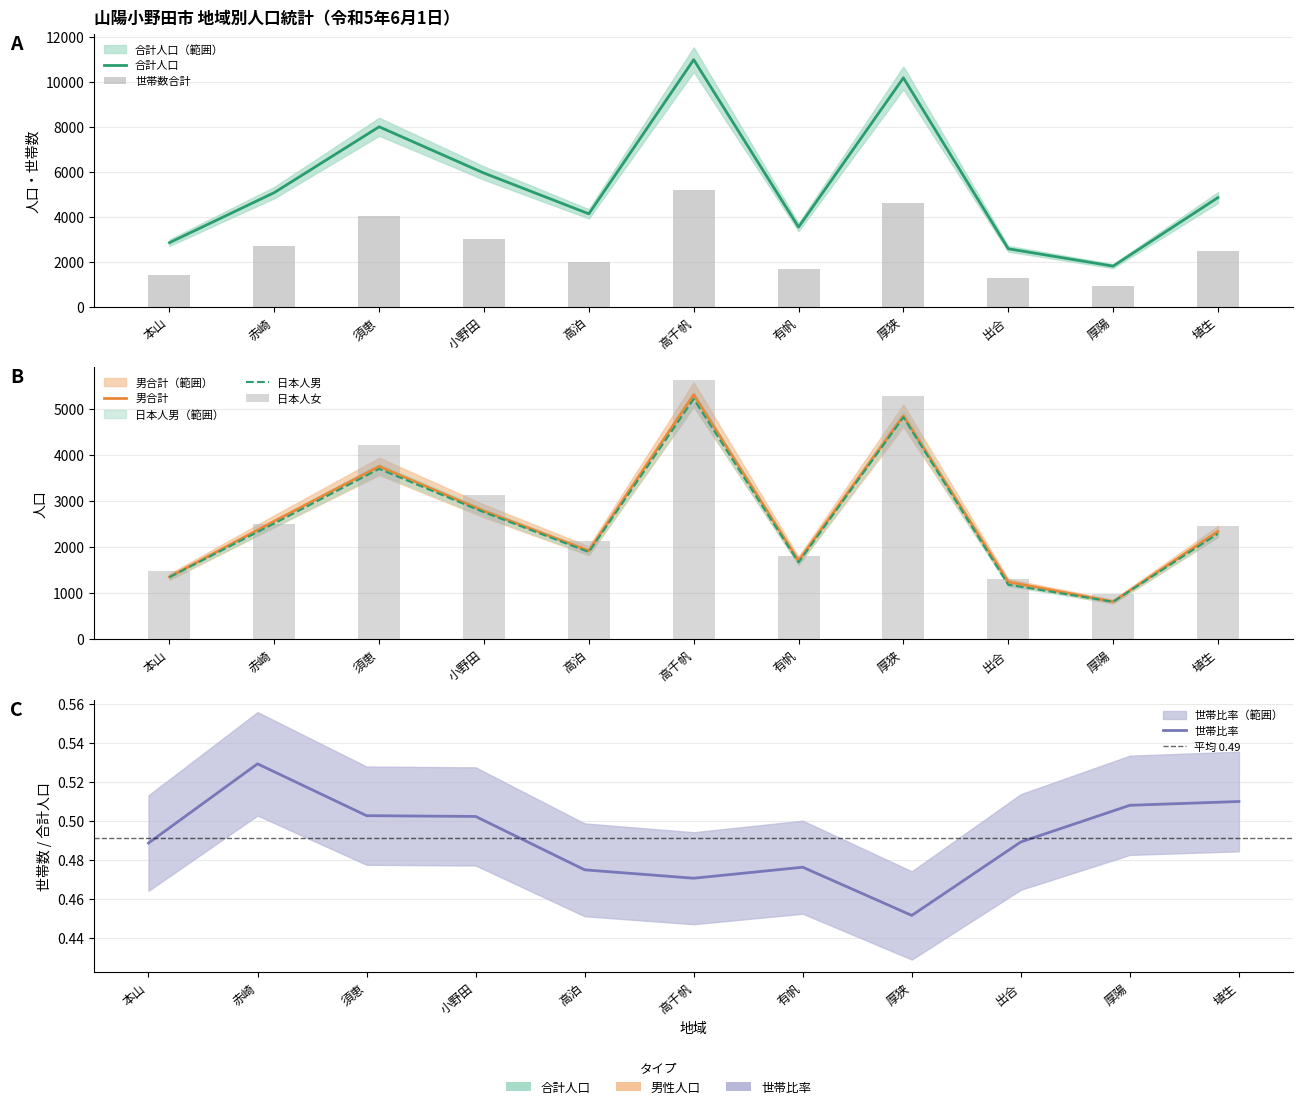

What value does the 日本人女 series have at 厚陽, to the nearest 10?

980